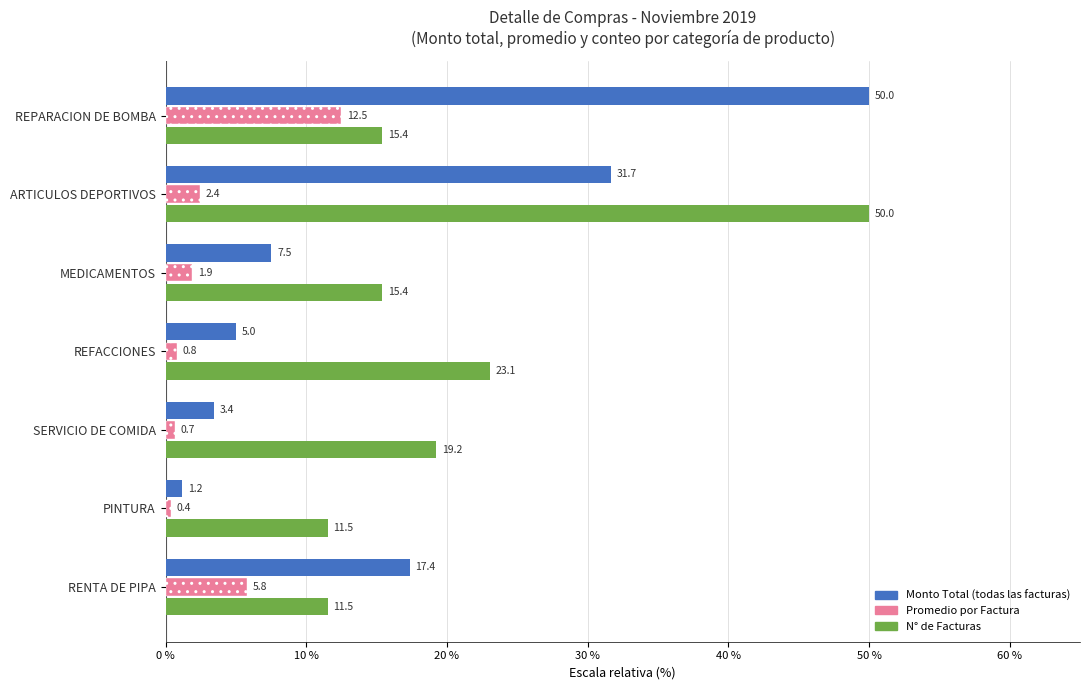

Count the number of categories in the chart.

7